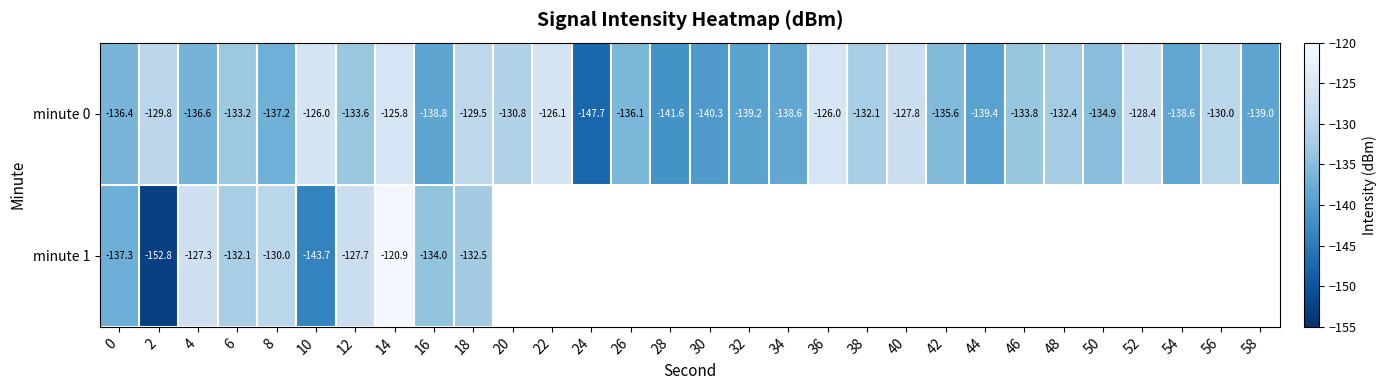

Which category has the highest value in the minute 1 series?

14